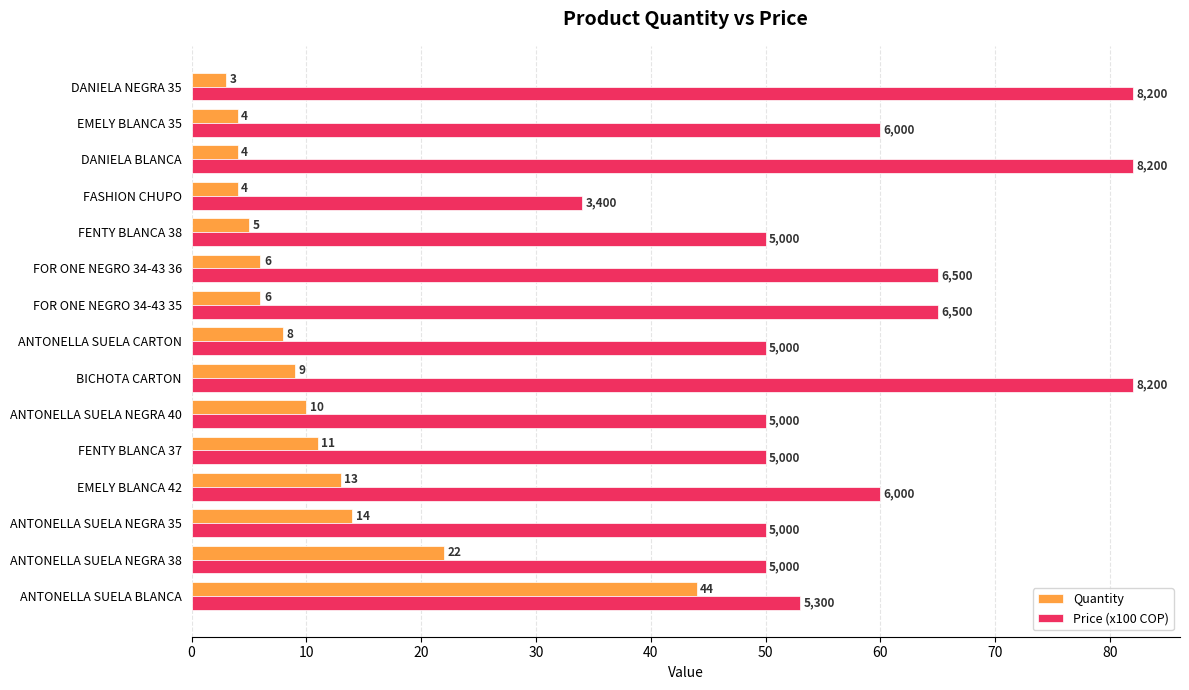

Between ANTONELLA SUELA NEGRA 35 and BICHOTA CARTON, which series saw the biggest shift?

Price (x100 COP)